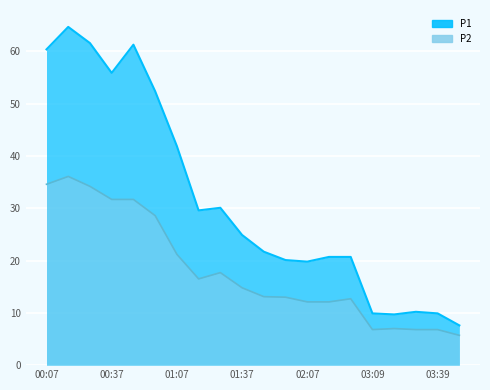

List the series in order of their overall mean, highest first.

P1, P2